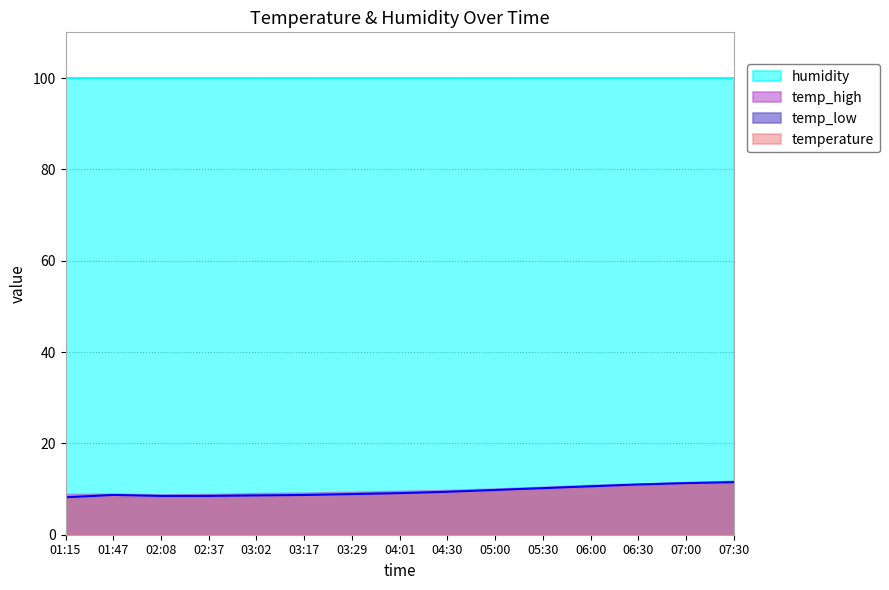

What is the average value of the temp_high series?

9.9